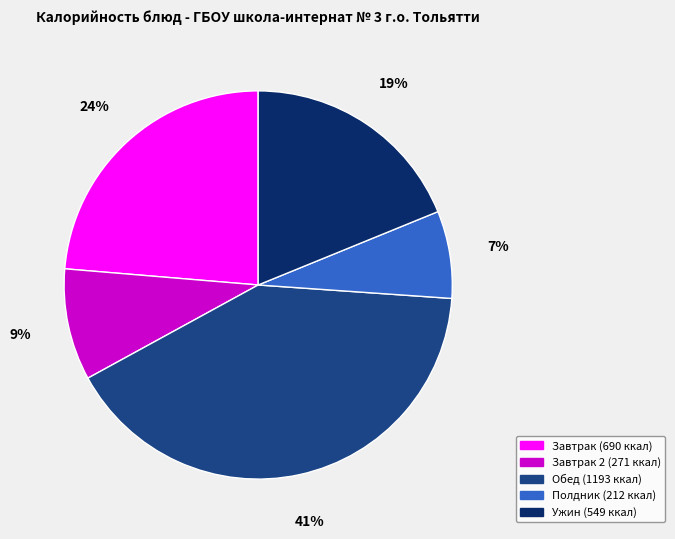

To the nearest percent, what is the average slice percentage?

20%